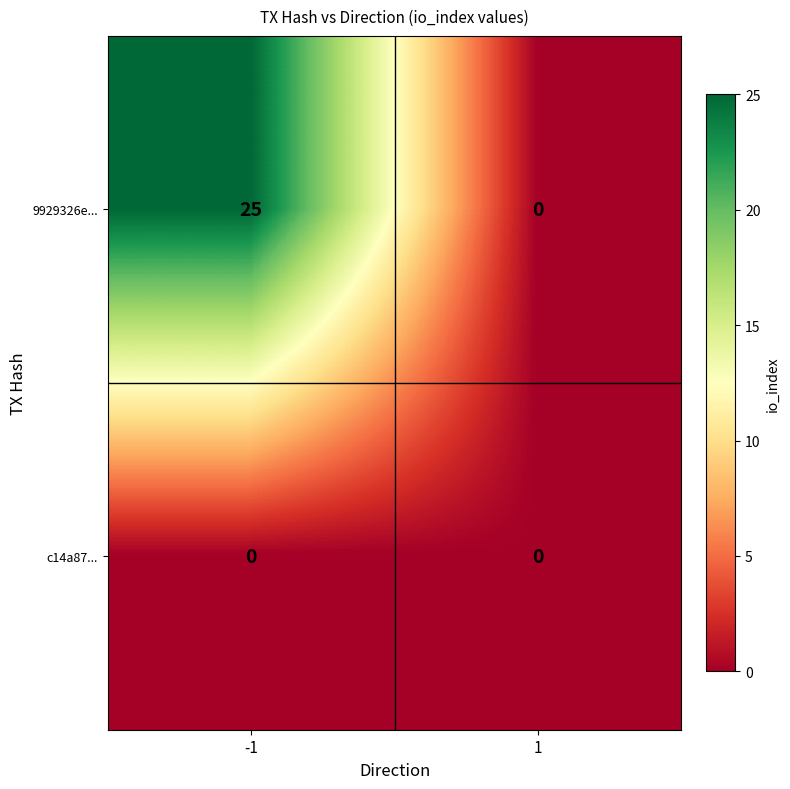

Which series has the largest total across all categories?

9929326e...